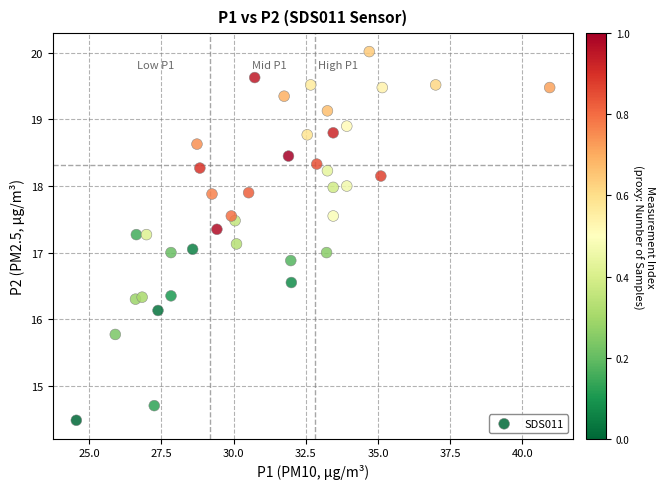

What is the range of Y values (max minus min)?

5.5